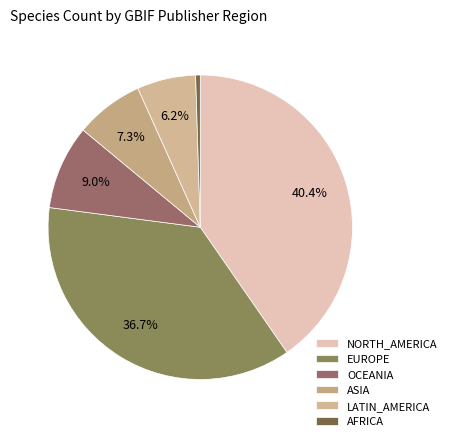

What is the largest slice in the pie chart?

NORTH_AMERICA